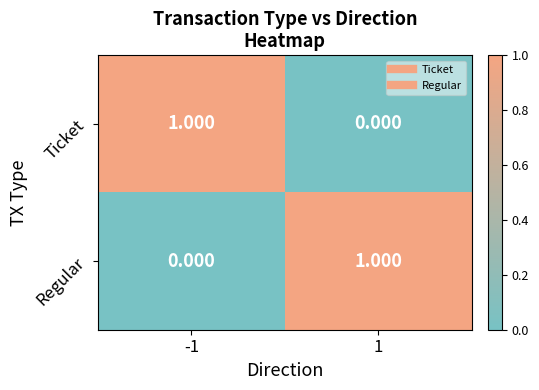

At -1, list the series in order from largest to smallest.

Ticket, Regular